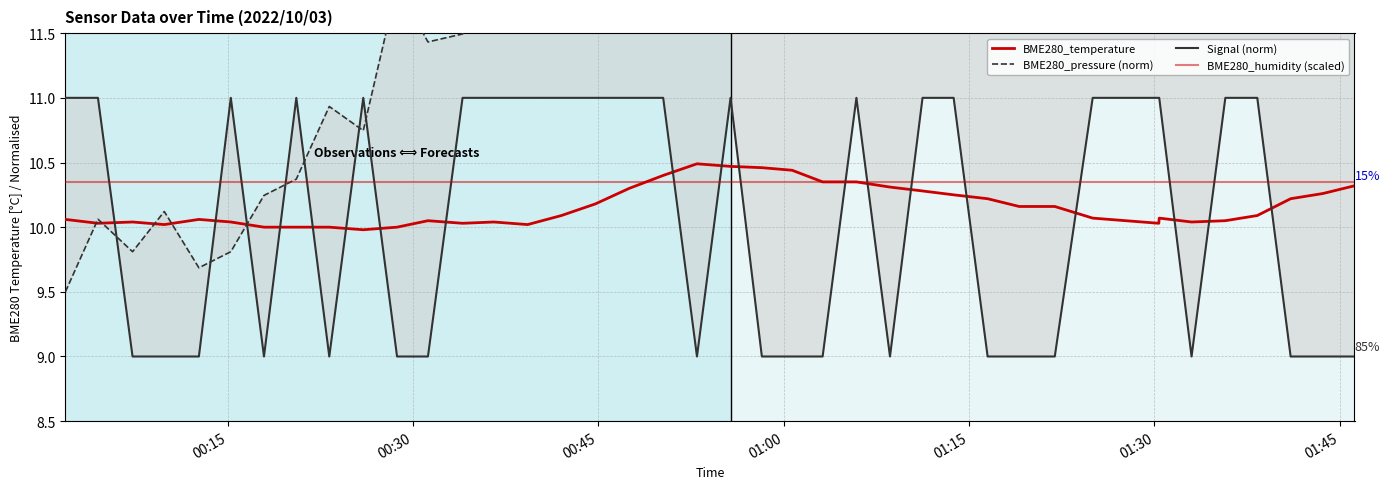

How many intersections are there between BME280_humidity (scaled) and BME280_temperature?

1